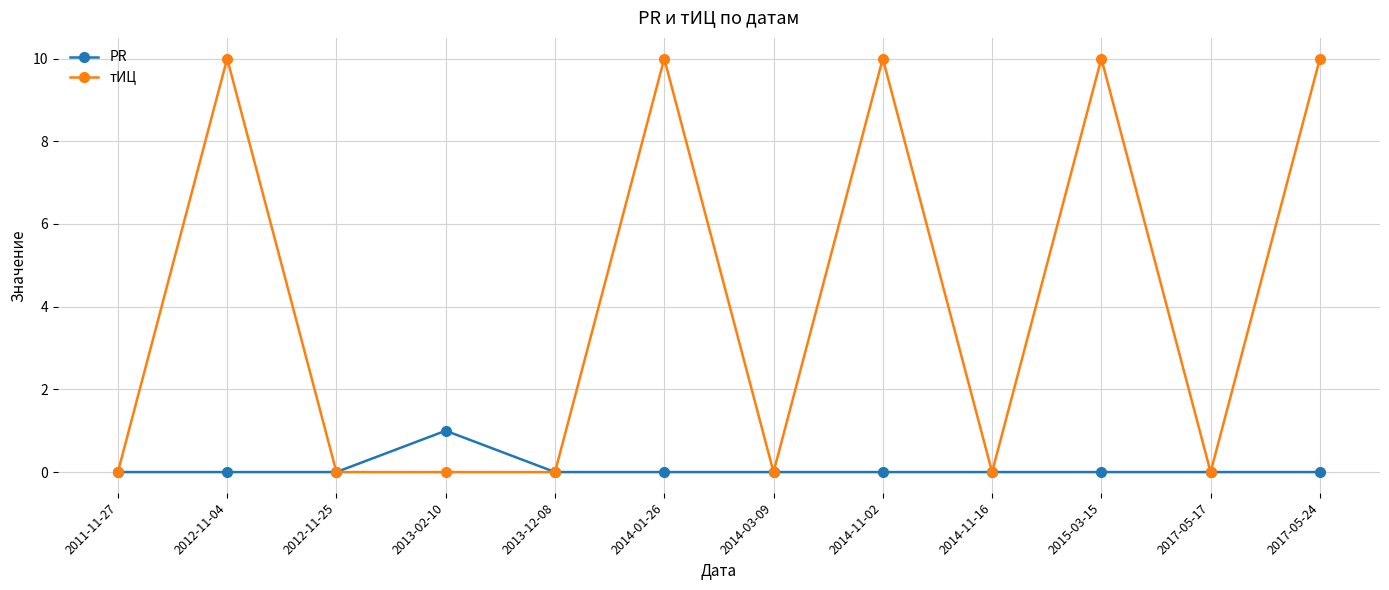

Reading left to right, what are all the values shown in this chart?

PR: 2011-11-27=0	2012-11-04=0	2012-11-25=0	2013-02-10=1	2013-12-08=0	2014-01-26=0	2014-03-09=0	2014-11-02=0	2014-11-16=0	2015-03-15=0	2017-05-17=0	2017-05-24=0
тИЦ: 2011-11-27=0	2012-11-04=10	2012-11-25=0	2013-02-10=0	2013-12-08=0	2014-01-26=10	2014-03-09=0	2014-11-02=10	2014-11-16=0	2015-03-15=10	2017-05-17=0	2017-05-24=10